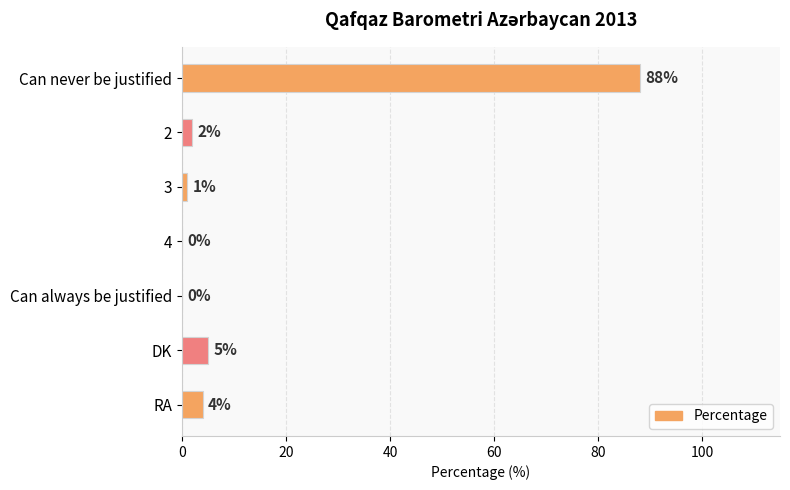

The chart shows a value of 5 at DK. True or false?

True